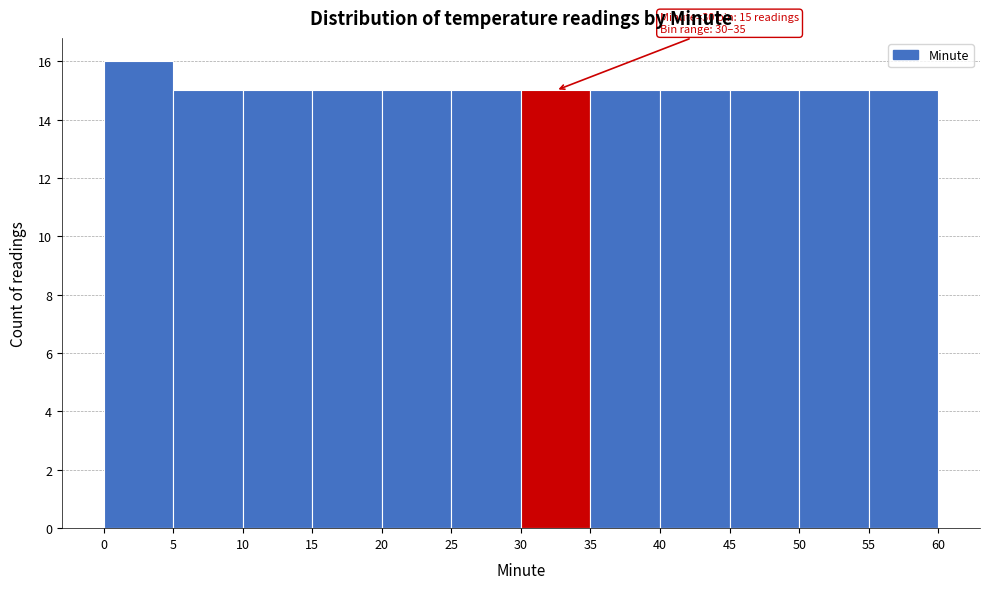

Over which range of the x-axis is the bar tallest?

0 to 5